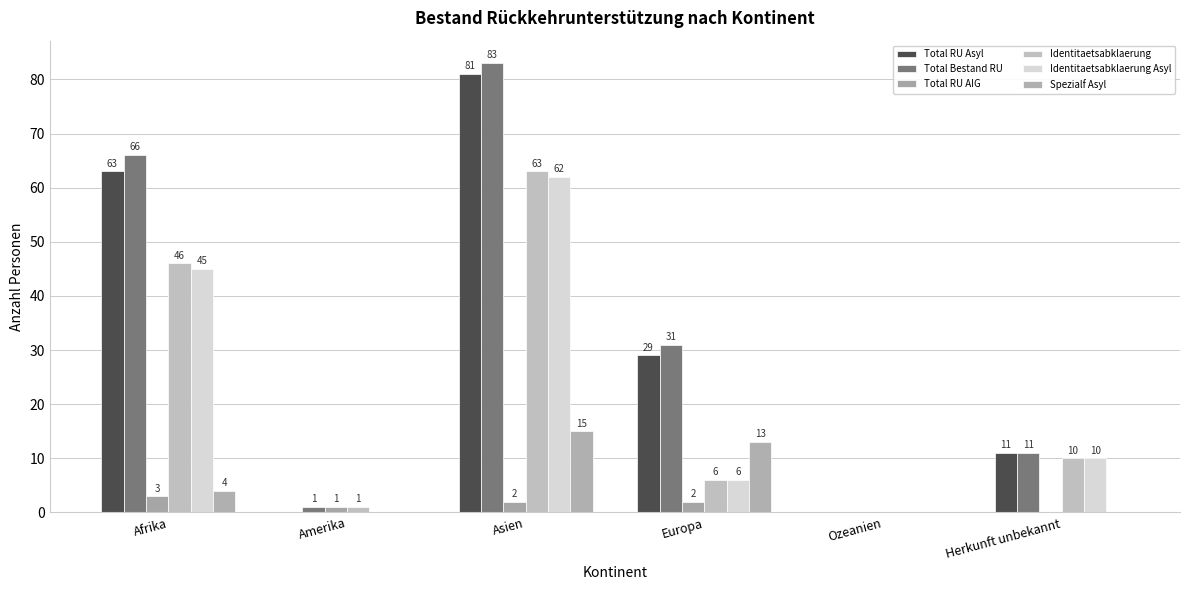

What is the difference between the highest and lowest values at Asien?

81